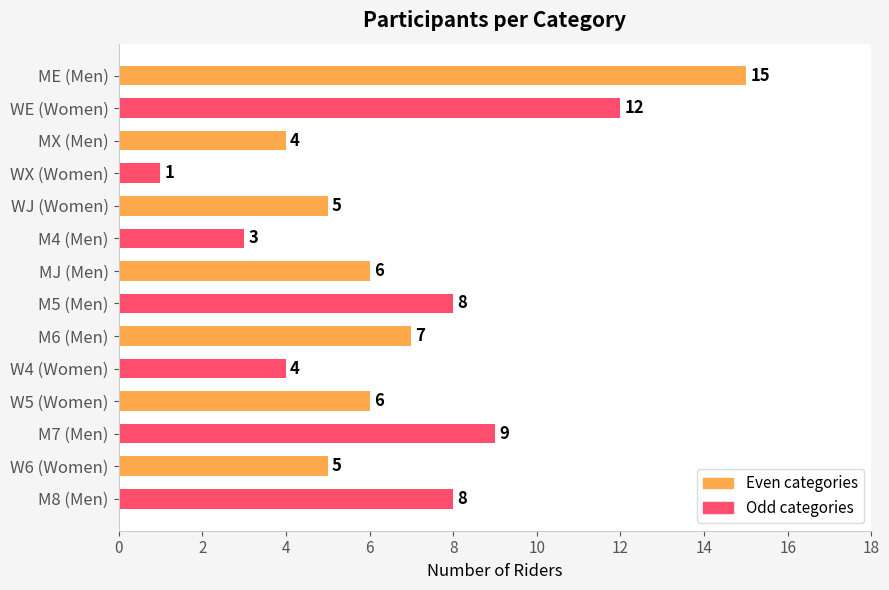

How many bars are there in total?

14